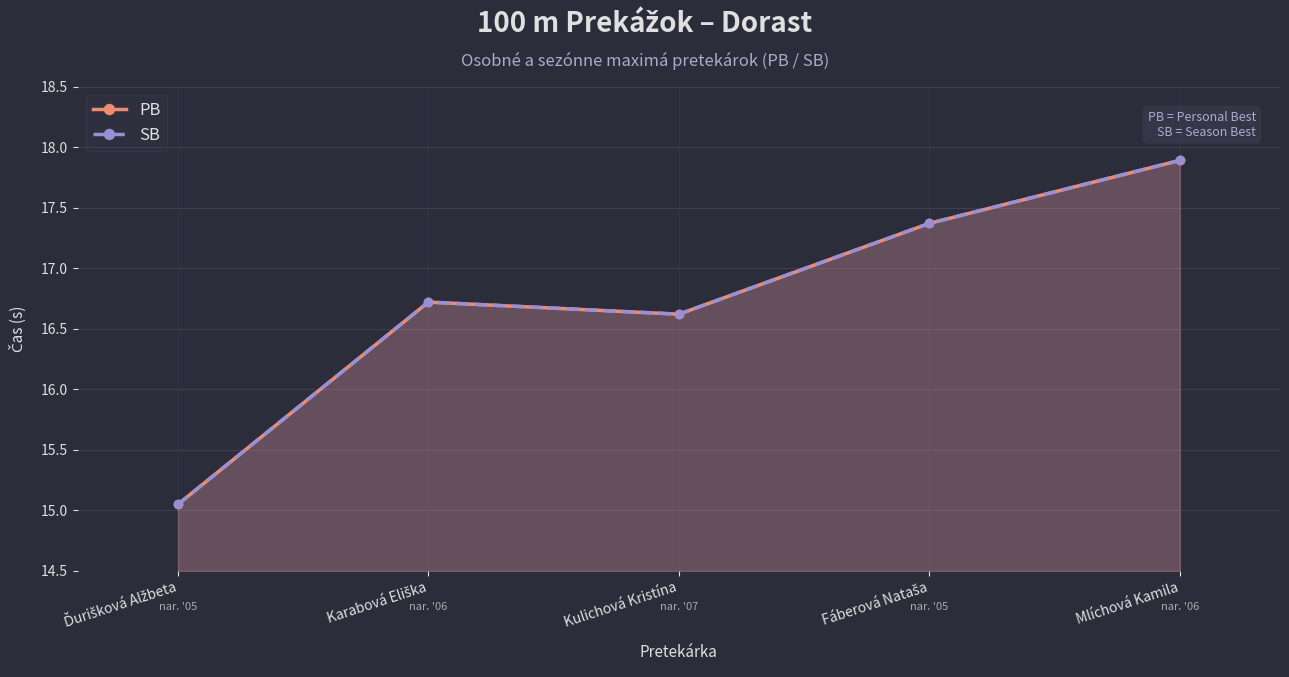

What are all the series names shown in the legend?

PB, SB